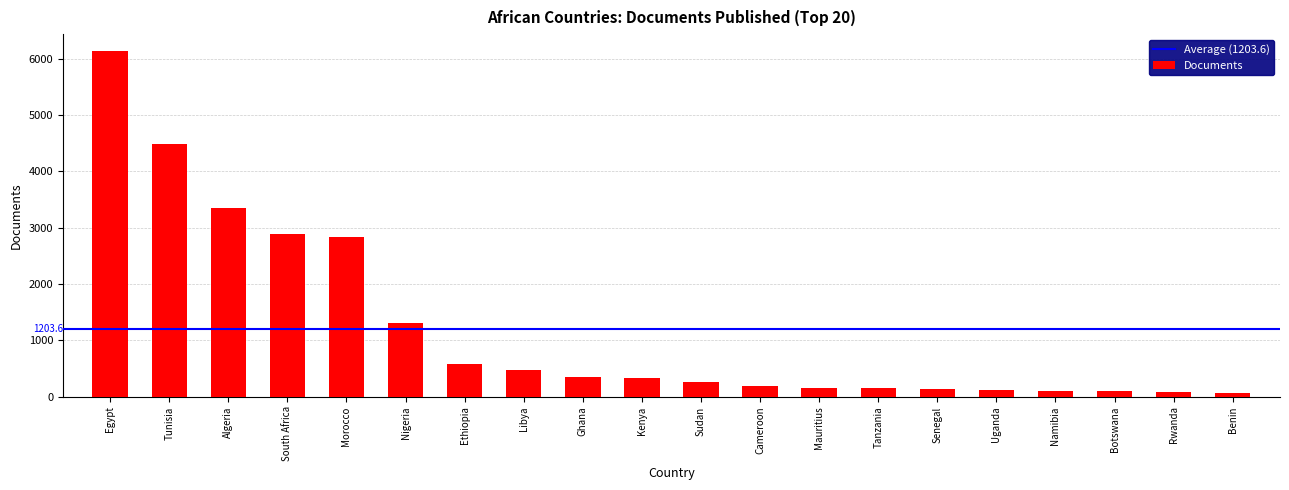

What position from the right is Botswana?

3